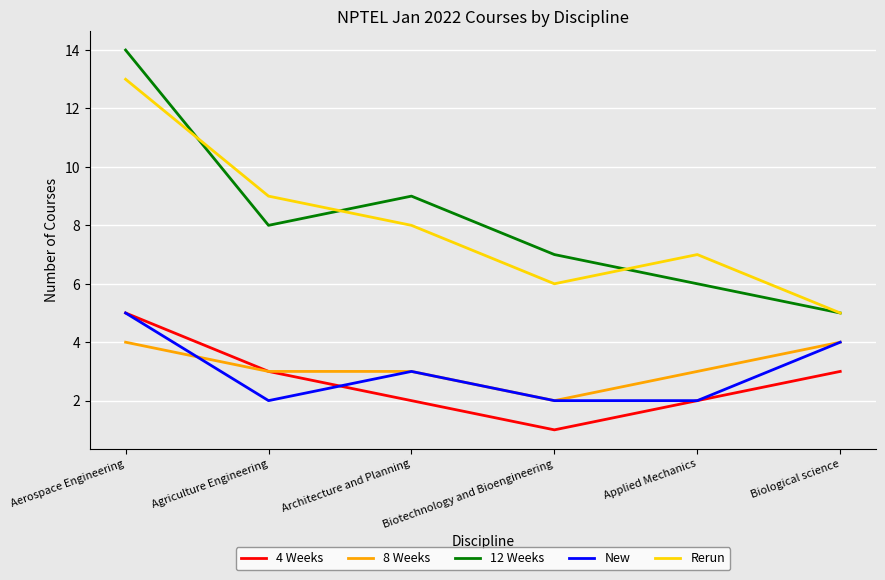

What is the spread (max minus min) of values at Applied Mechanics?

5